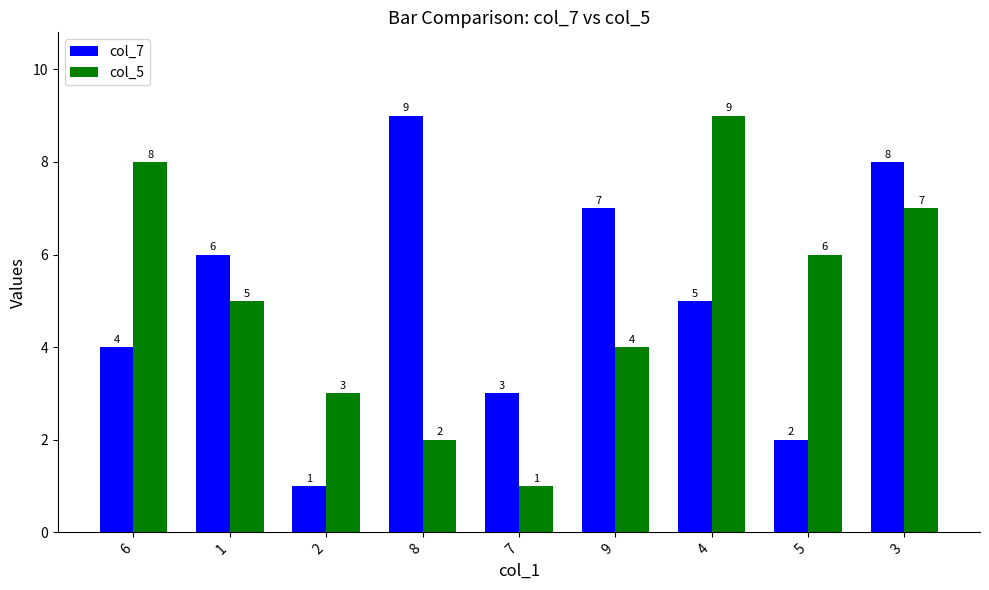

Where is col_5 nearest to the value 5?

1